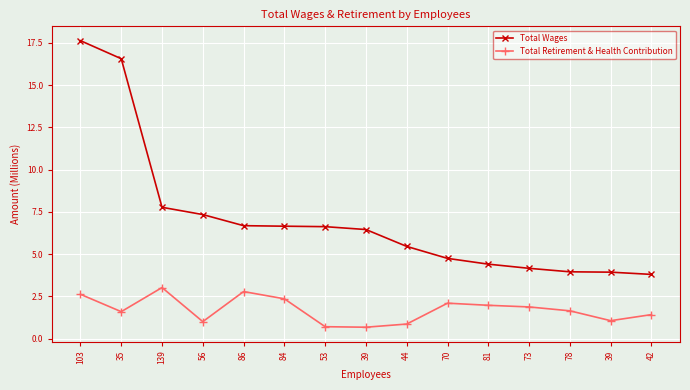

How many values in the Total Wages series exceed 6?

8